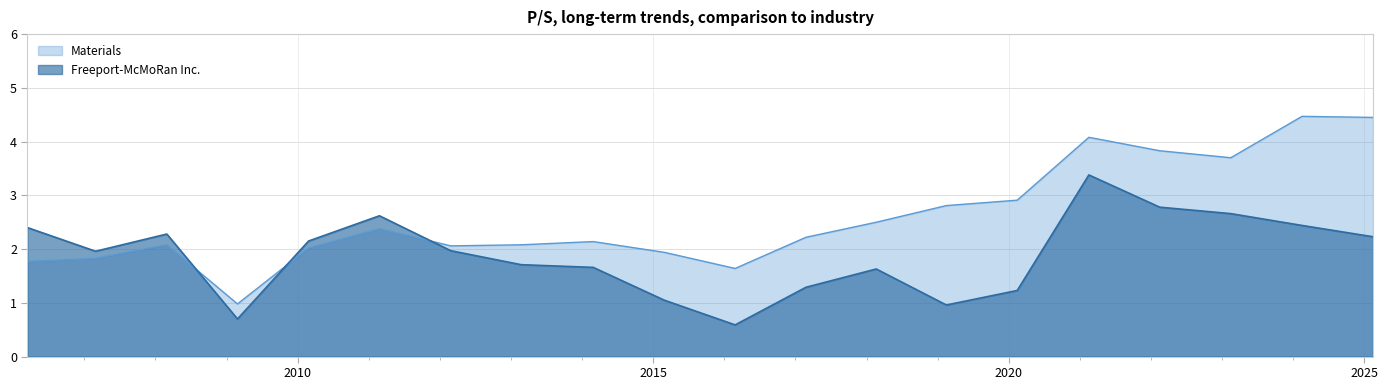

At which label is Freeport-McMoRan Inc. closest to 1?

2019-02-15